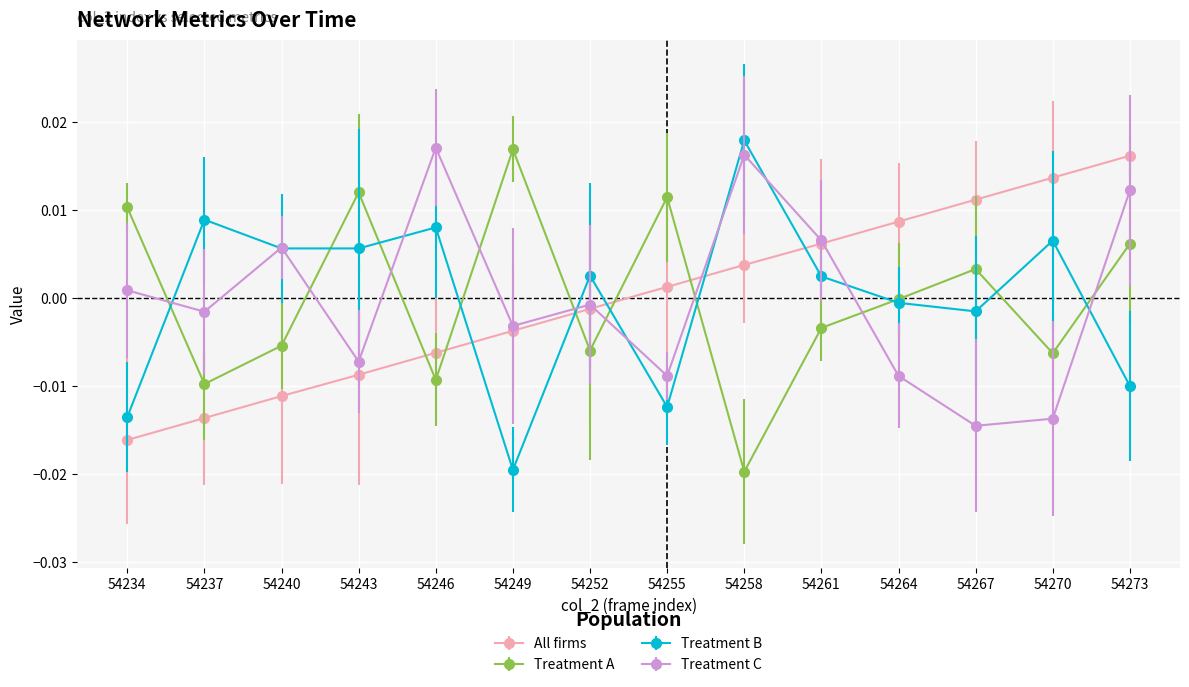

Is the value of Treatment C at 54261 greater than the value of All firms at 54249?

Yes